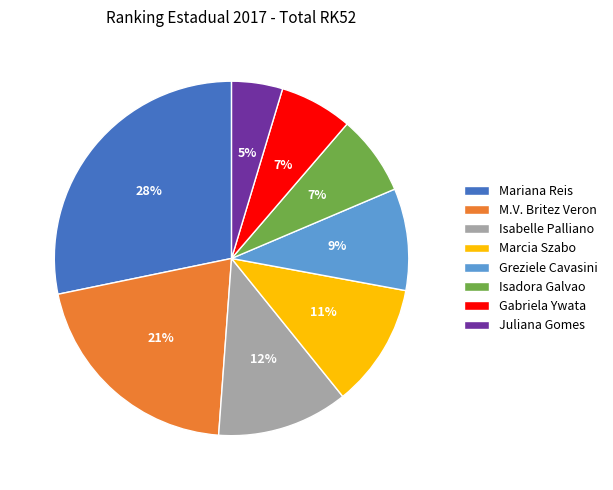

Does Isabelle Palliano represent more than half of the total?

No